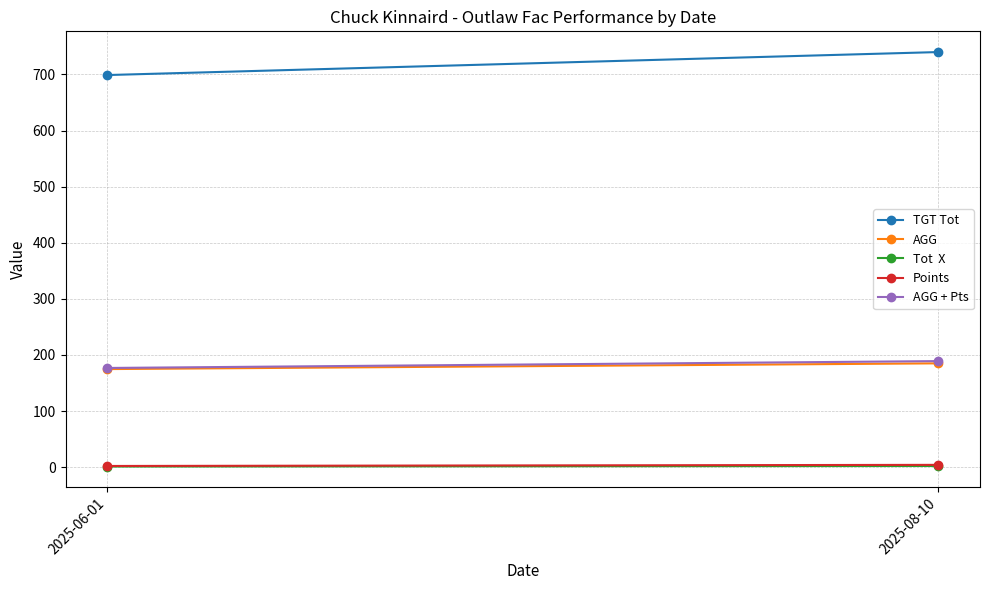

Which series changed the most between 2025-06-01 and 2025-08-10?

TGT Tot